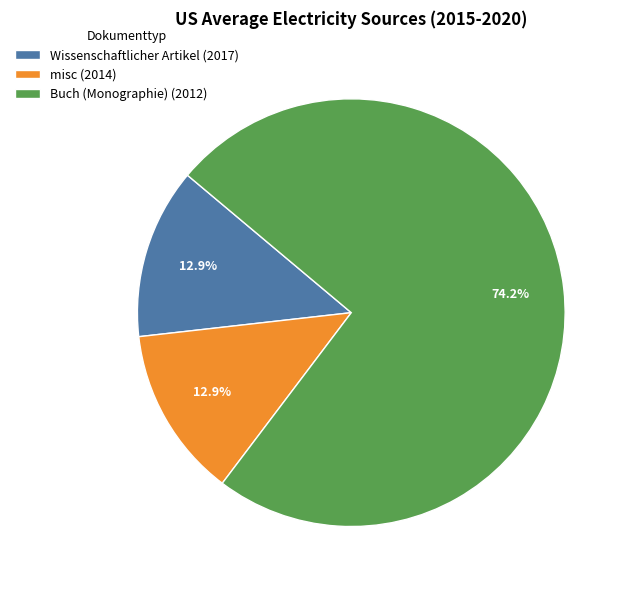

Count the number of slices in the pie.

3